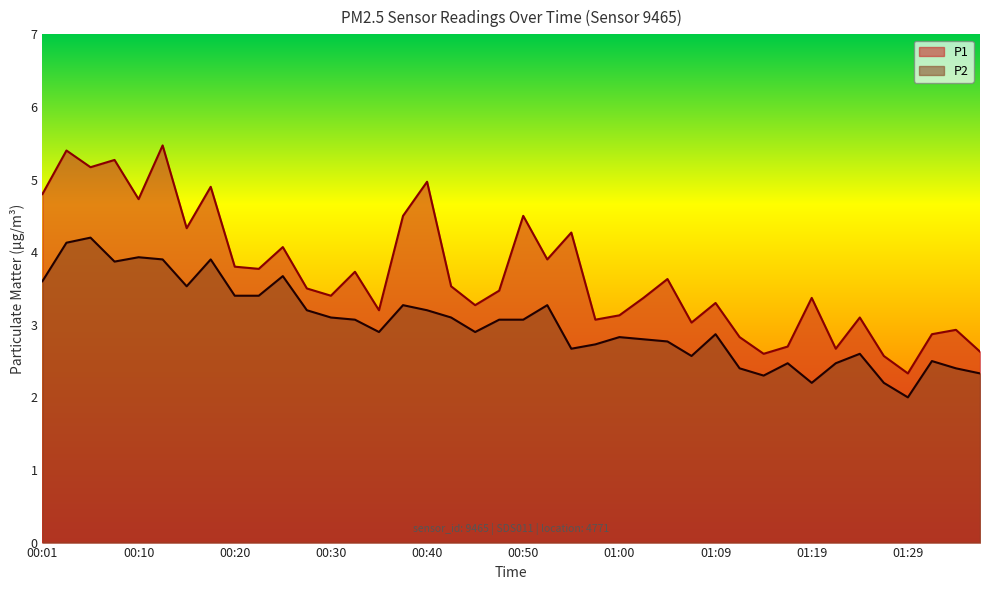

What is the sum of the P2 values at 00:38 and 00:08?

7.1